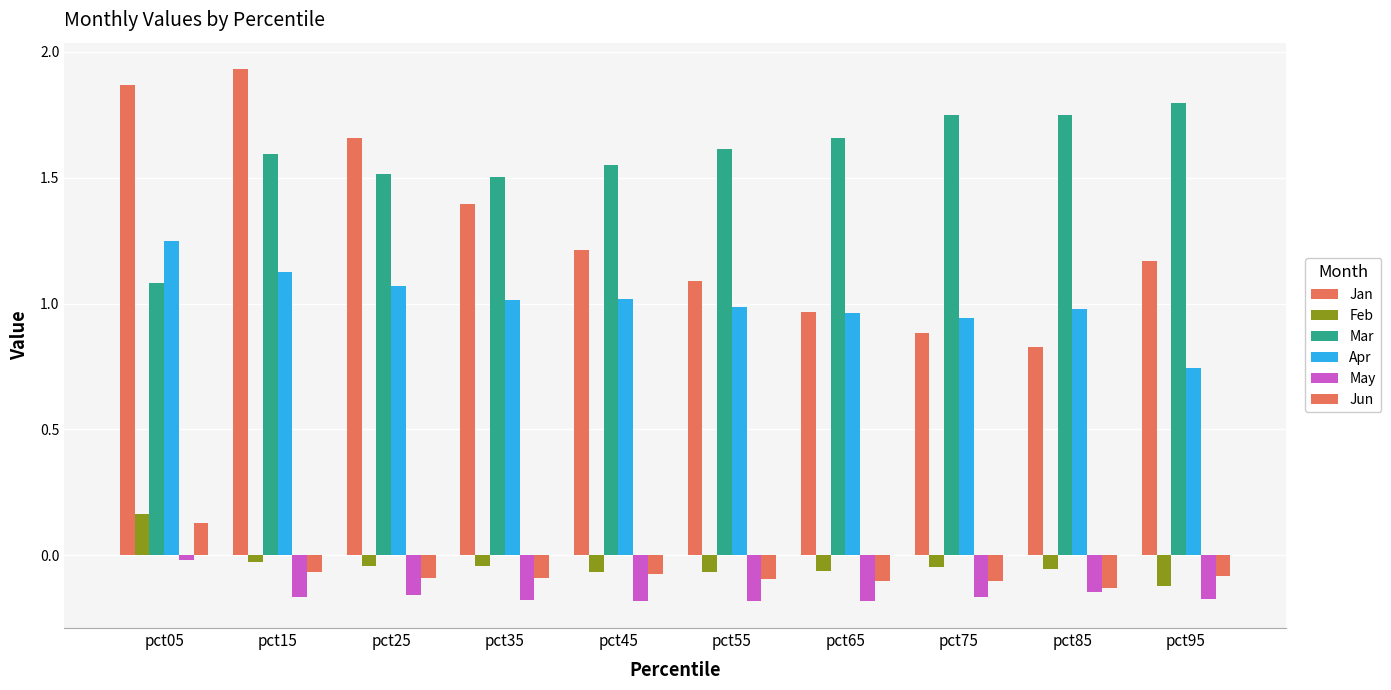

List the labels in order of Mar value, largest first.

pct95, pct85, pct75, pct65, pct55, pct15, pct45, pct25, pct35, pct05